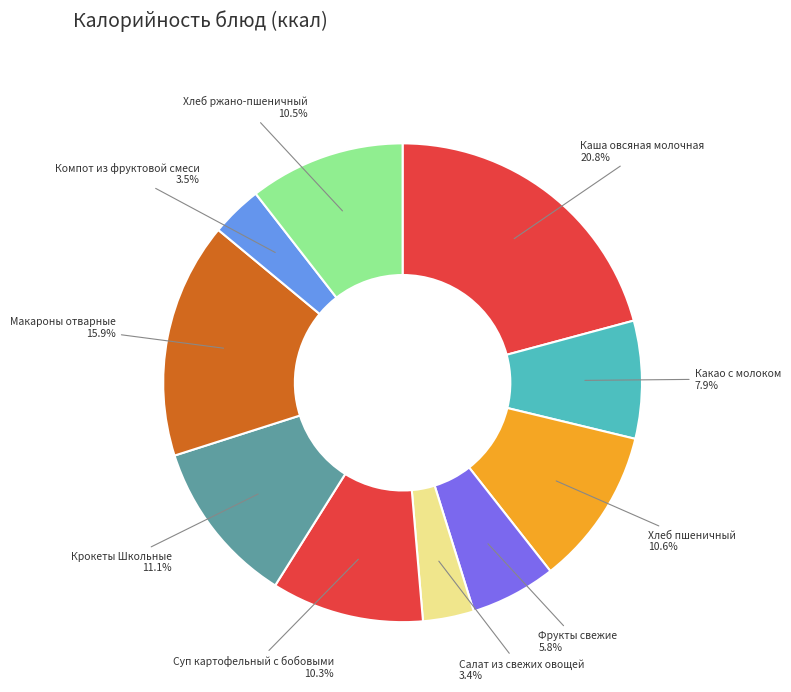

Rank the categories by value from lowest to highest.

Салат из свежих овощей, Компот из фруктовой смеси, Фрукты свежие, Какао с молоком, Суп картофельный с бобовыми, Хлеб ржано-пшеничный, Хлеб пшеничный, Крокеты Школьные, Макароны отварные, Каша овсяная молочная